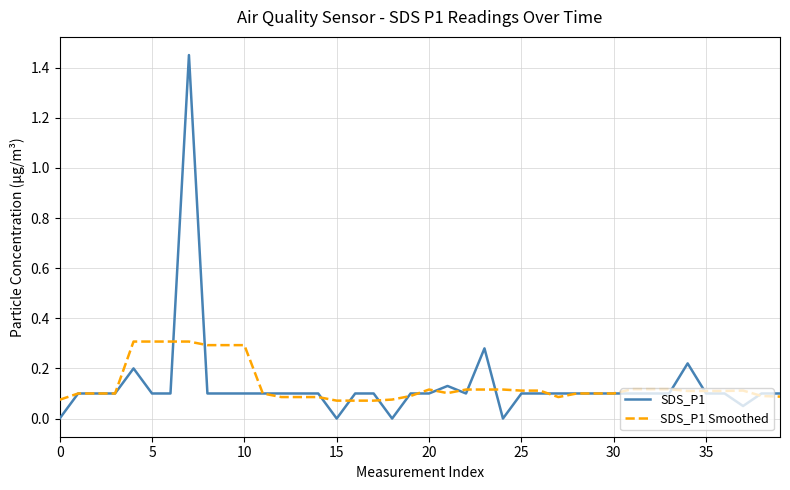

Which series has the largest range (max minus min)?

SDS_P1